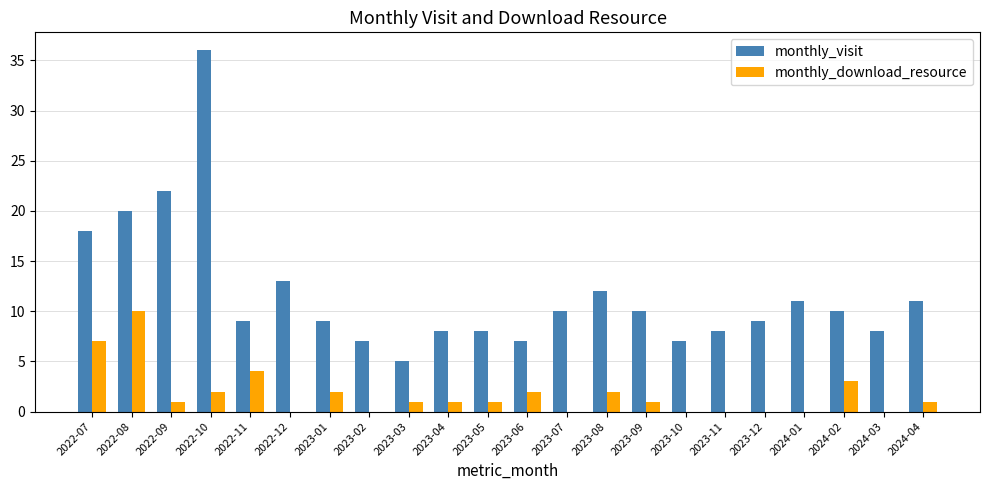

Reading left to right, list all the values displayed in this chart.

monthly_visit: 2022-07=18	2022-08=20	2022-09=22	2022-10=36	2022-11=9	2022-12=13	2023-01=9	2023-02=7	2023-03=5	2023-04=8	2023-05=8	2023-06=7	2023-07=10	2023-08=12	2023-09=10	2023-10=7	2023-11=8	2023-12=9	2024-01=11	2024-02=10	2024-03=8	2024-04=11
monthly_download_resource: 2022-07=7	2022-08=10	2022-09=1	2022-10=2	2022-11=4	2022-12=0	2023-01=2	2023-02=0	2023-03=1	2023-04=1	2023-05=1	2023-06=2	2023-07=0	2023-08=2	2023-09=1	2023-10=0	2023-11=0	2023-12=0	2024-01=0	2024-02=3	2024-03=0	2024-04=1